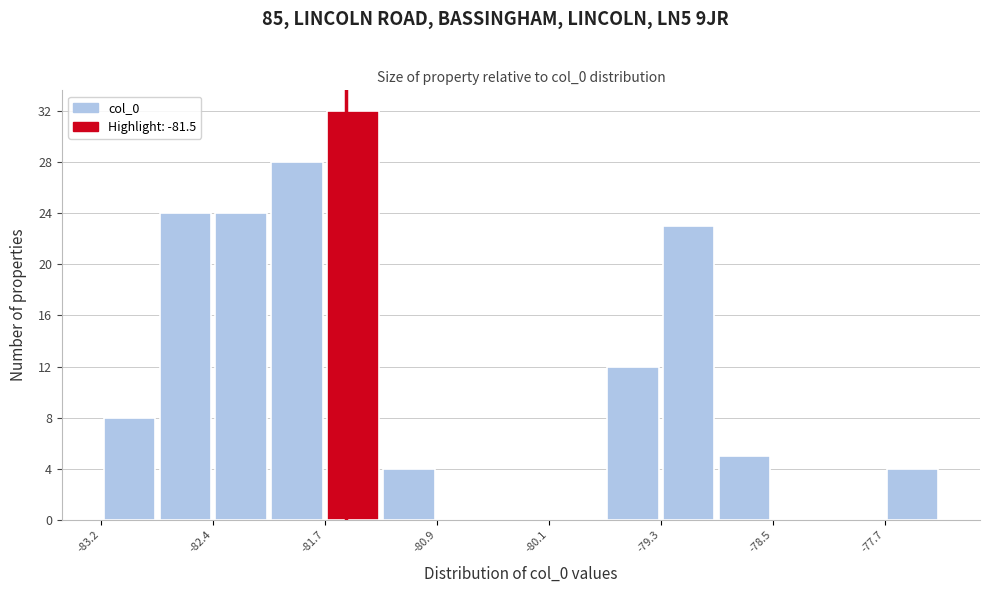

Around what value on the x-axis is the tallest bar? Give the approximate position of its centre, as read against the axis.

-81.5